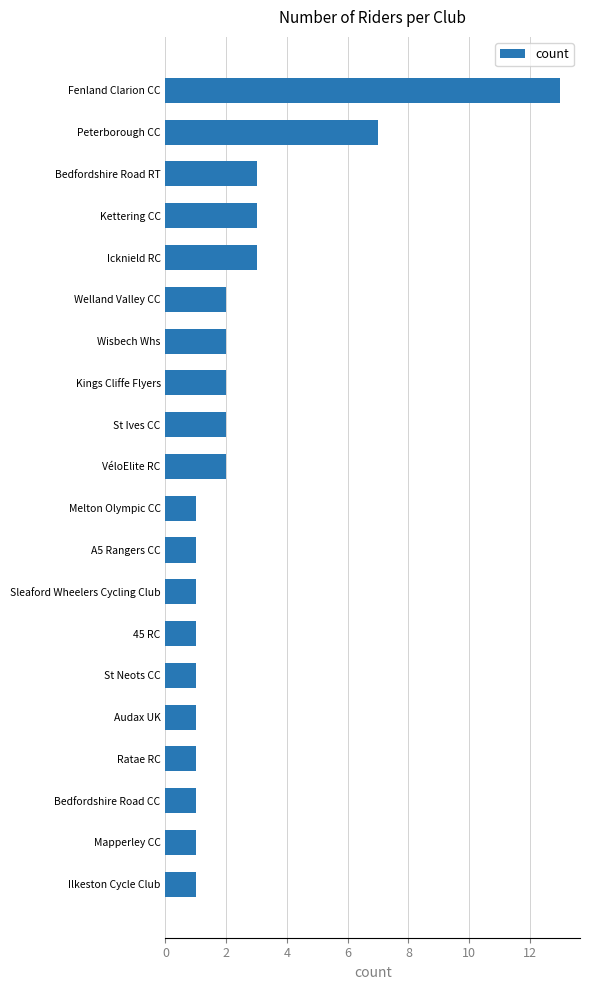

Does the chart contain stacked bars?

No